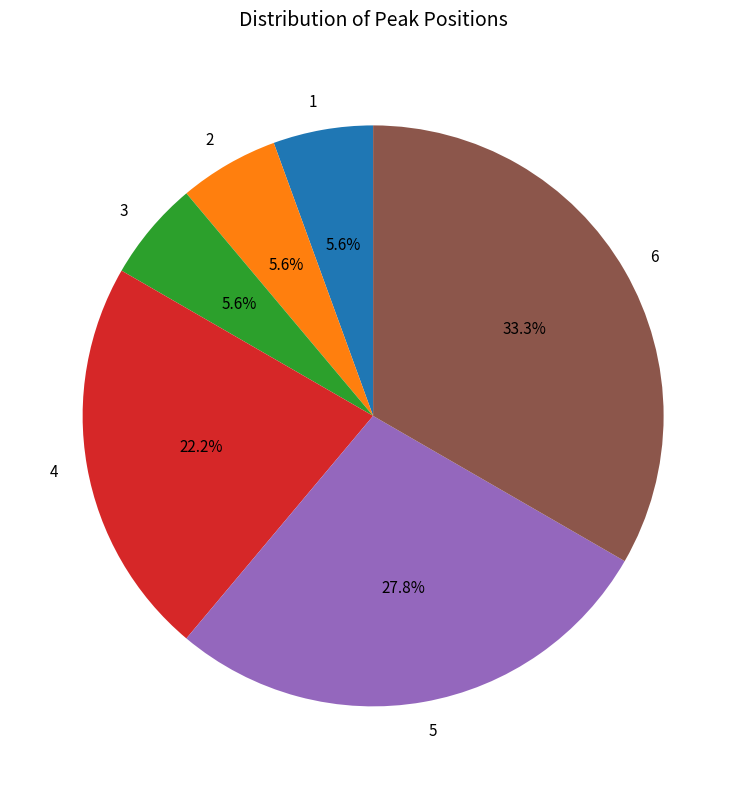

Does 1 account for over 50% of the chart?

No